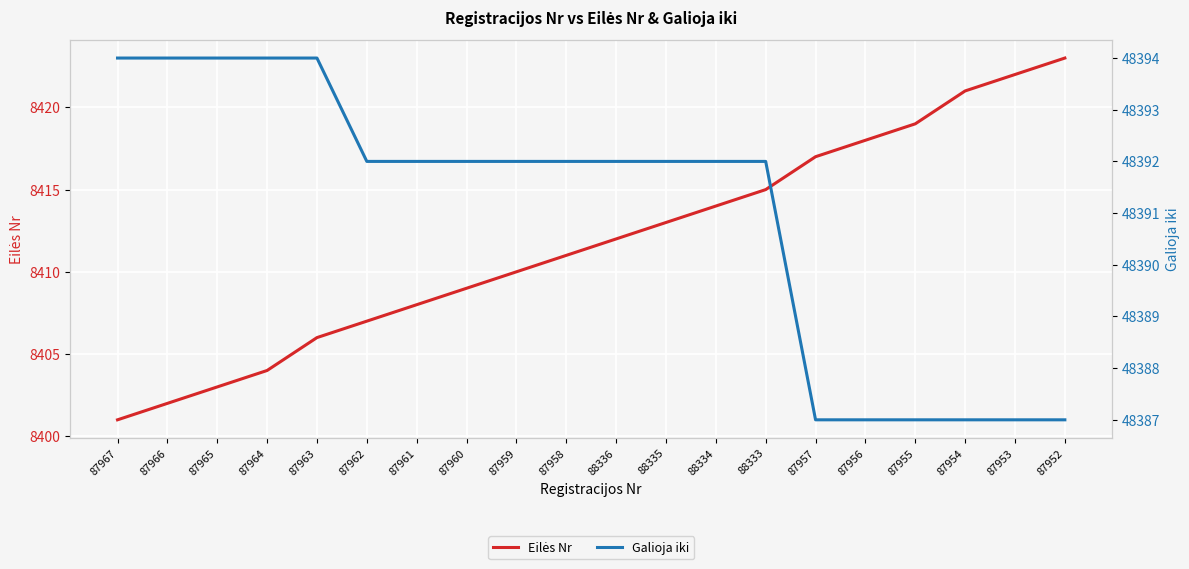

The Galioja iki series shows 76508 at 87965. True or false?

False